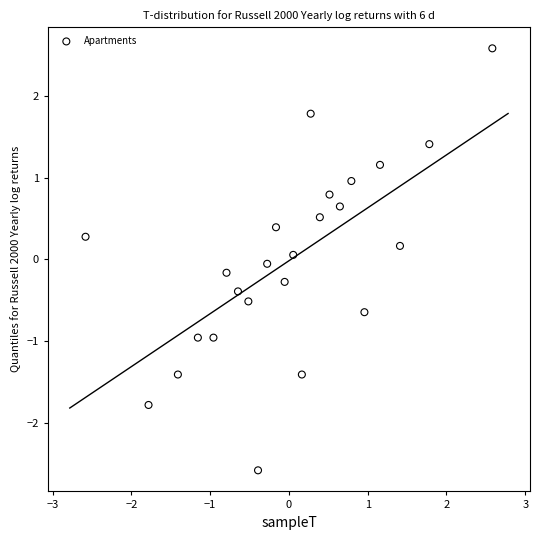

What is the range of Y values (max minus min)?

5.2